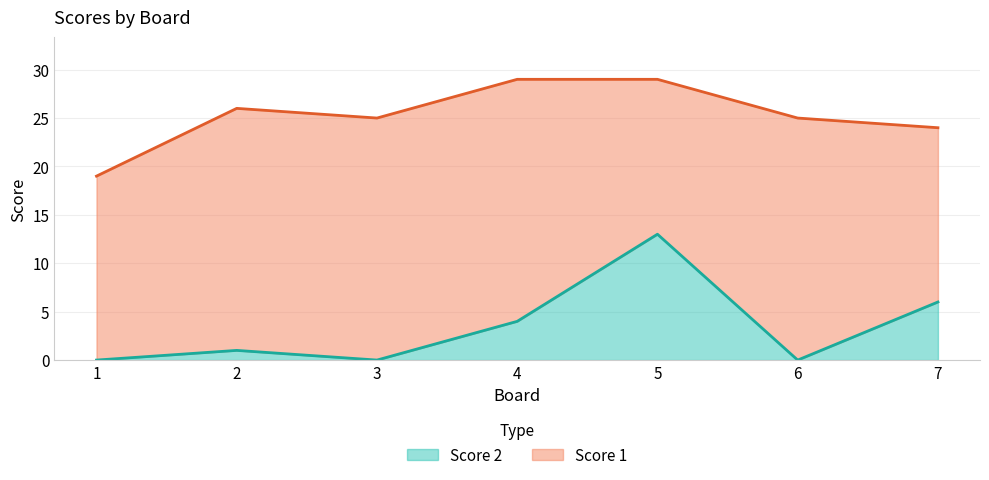

What is the difference between the values at 7 and 3?

6